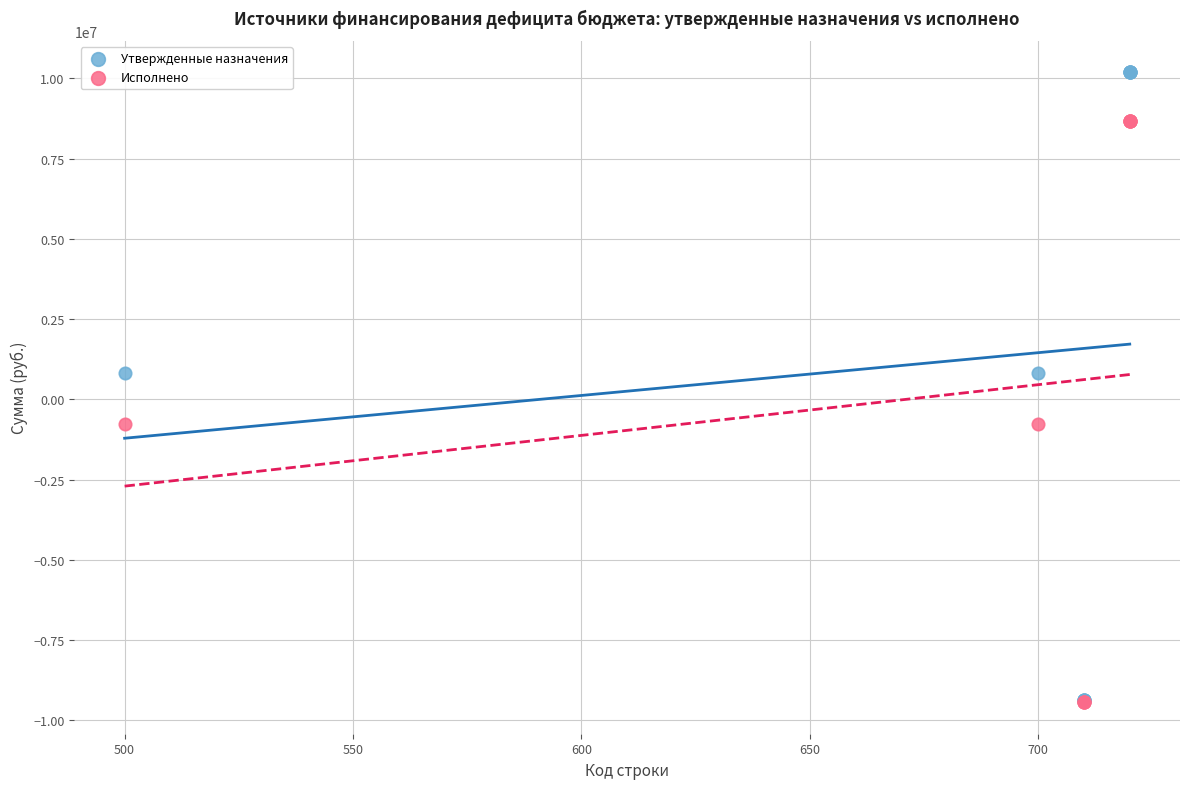

Which series has the largest Y range (max minus min)?

Утвержденные назначения